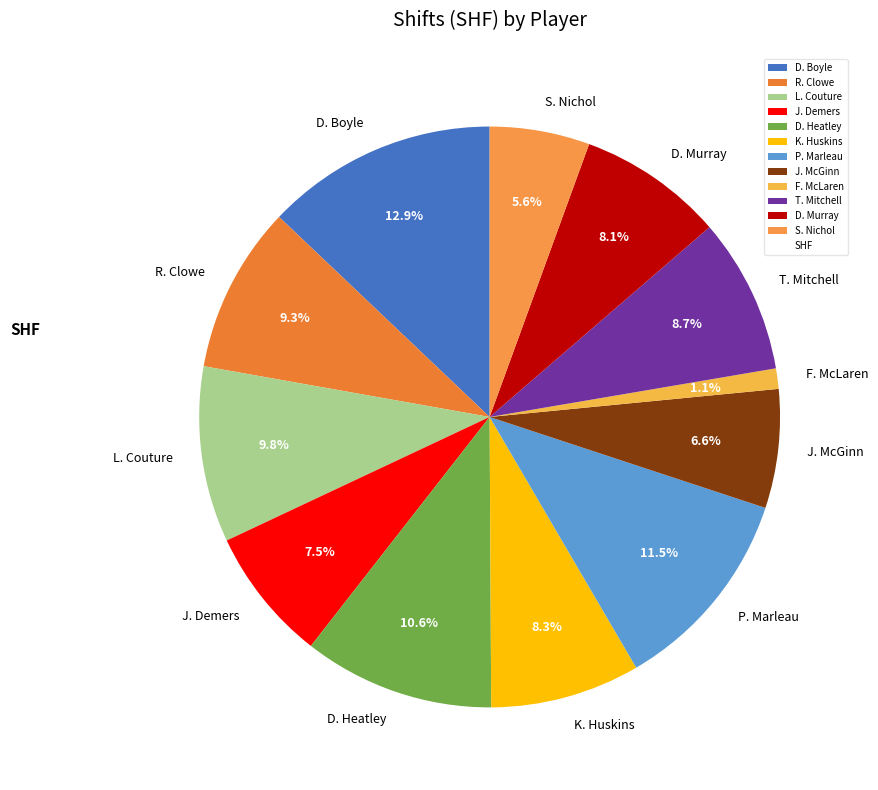

Do P. Marleau and J. Demers together represent more than half of the pie?

No